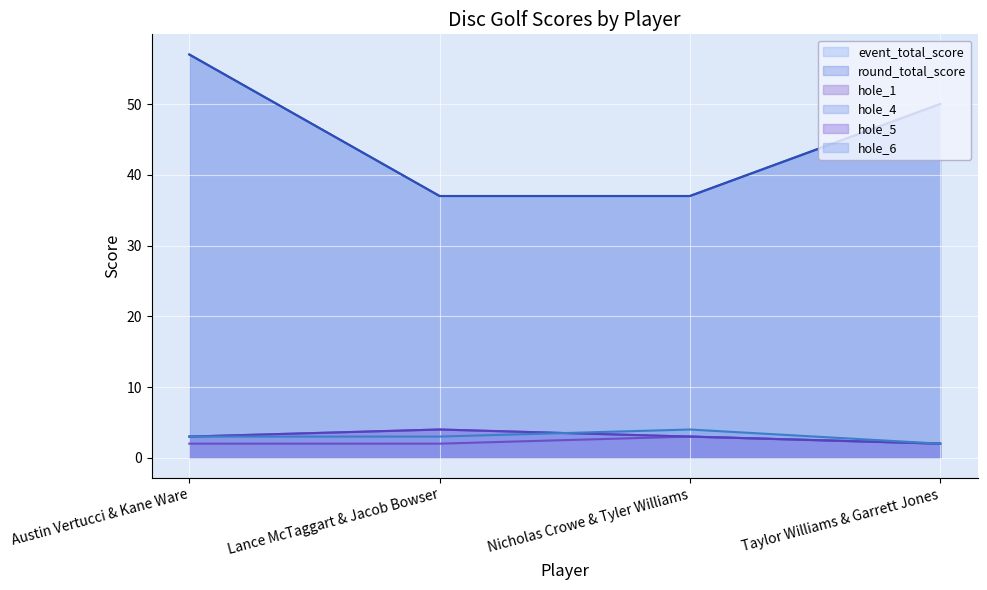

What is the sum of all round_total_score values?

181